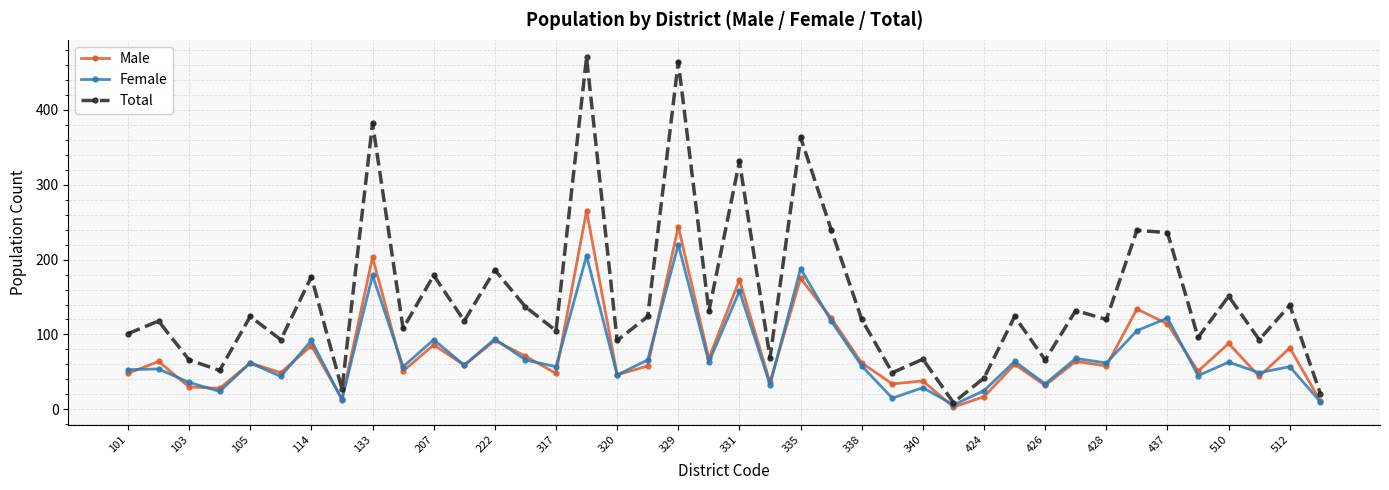

Which series has the widest spread of values?

Total